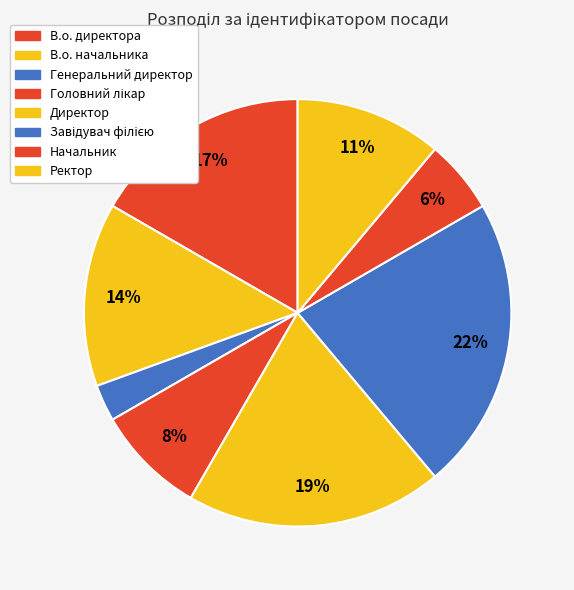

What is the largest slice in the pie chart?

Завідувач філією